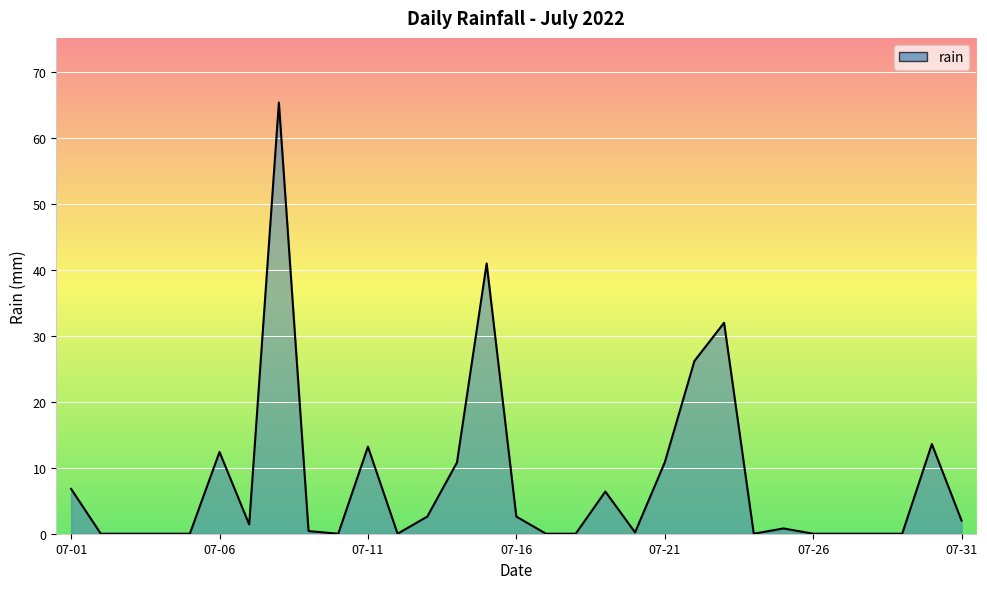

How many lines are shown in the chart?

1